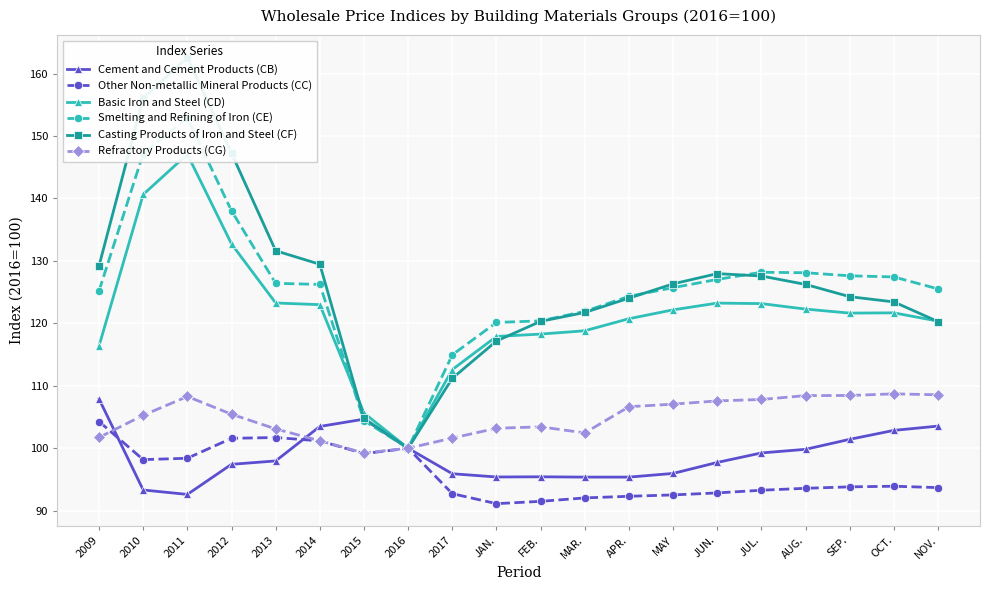

Where is the first local minimum for Smelting and Refining of Iron (CE)?

2016